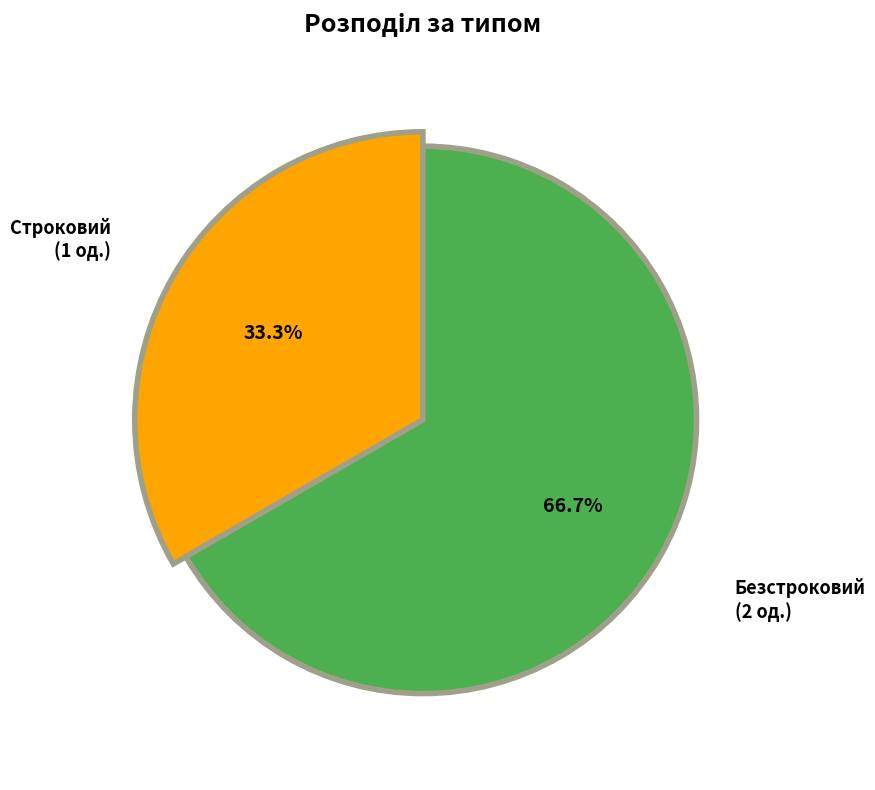

What percentage is the Безстроковий slice, to the nearest percent?

67%